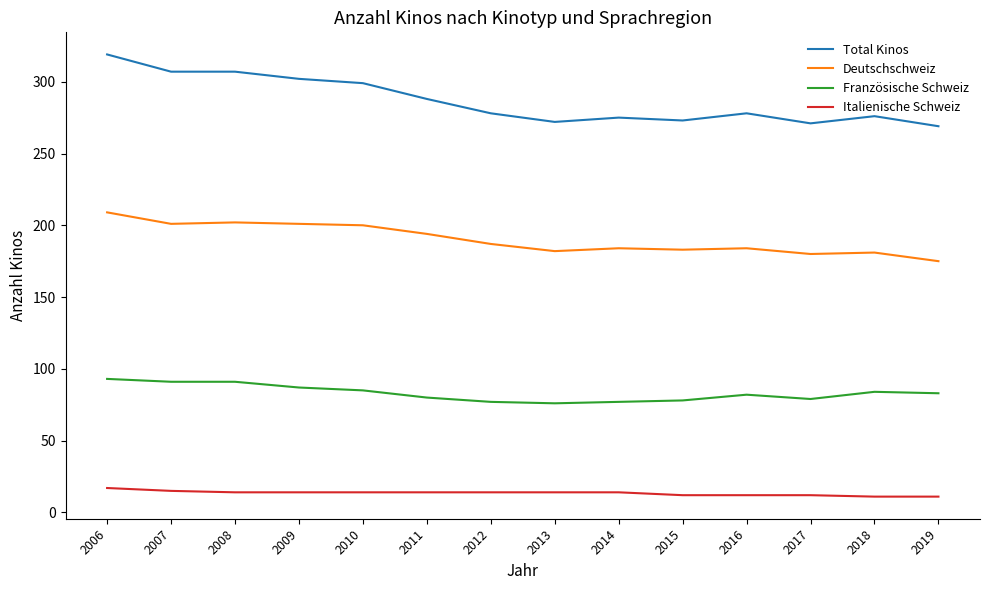

The Italienische Schweiz series shows 14 at 2014. True or false?

True